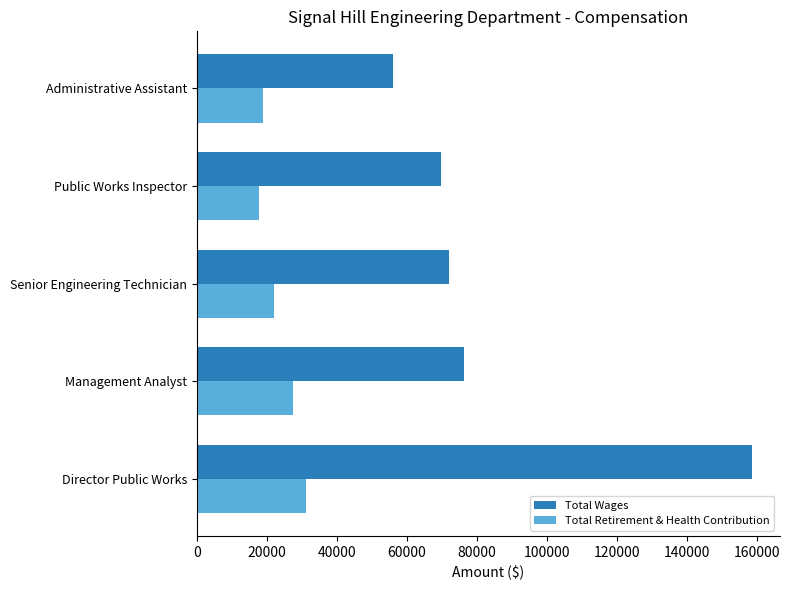

What is the average value of the Total Wages series?

86602